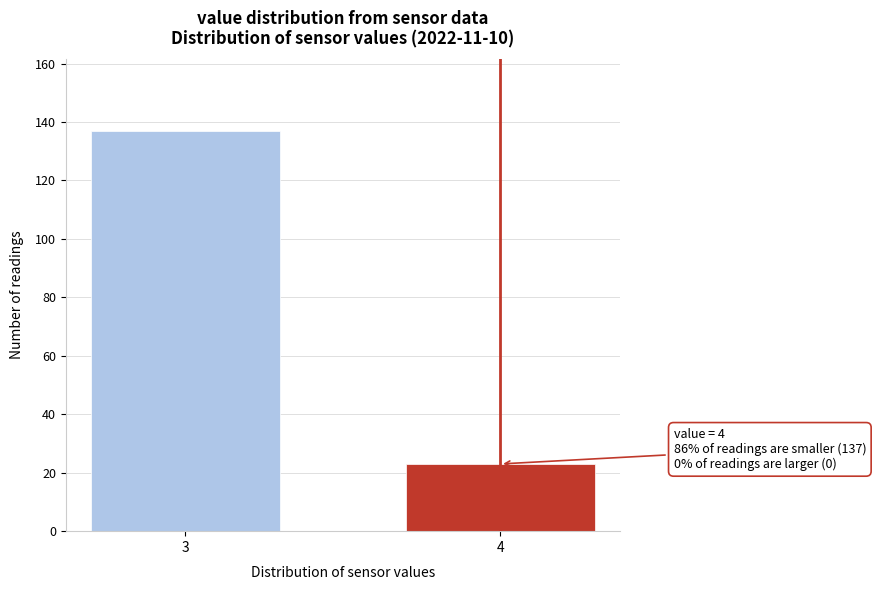

Reading left to right, what are all the values shown in this chart?

137	23